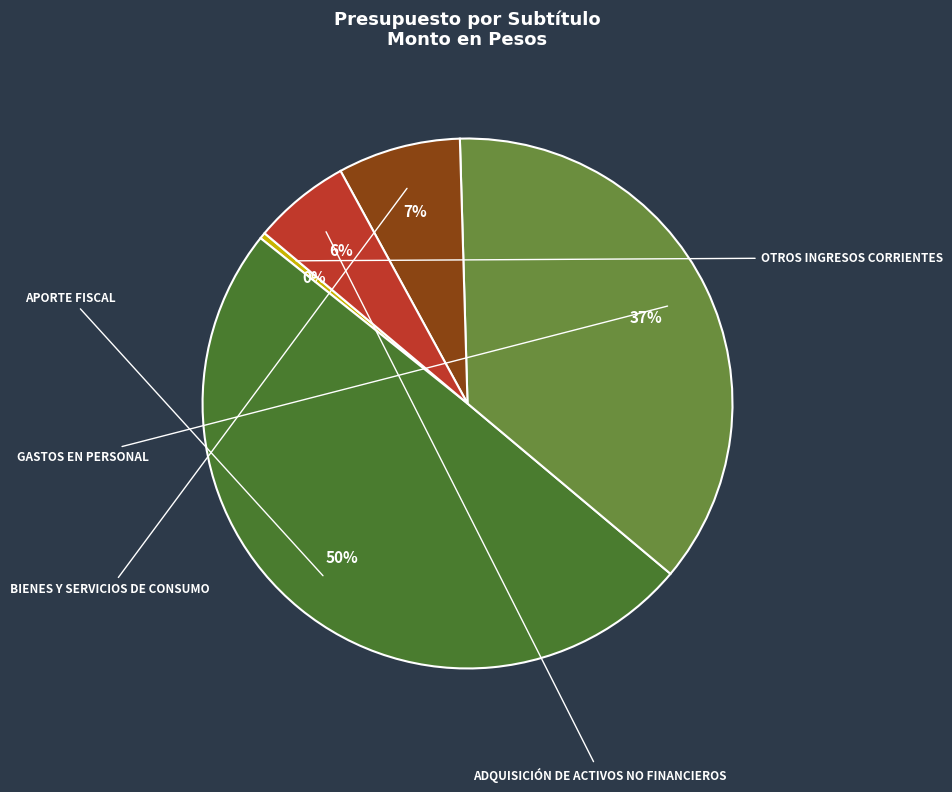

To the nearest percent, what is the average slice percentage?

20%